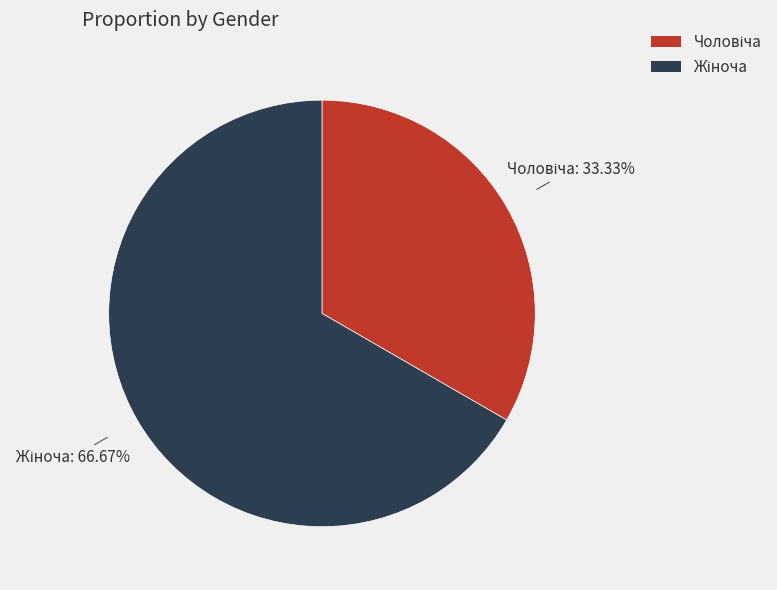

Is there any slice that represents more than half of the pie?

Yes